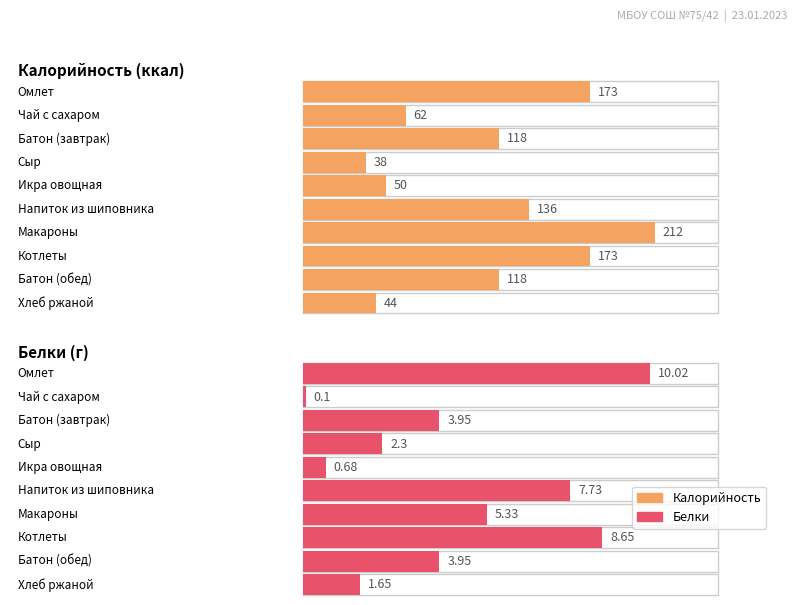

How many distinct data groups are displayed?

2